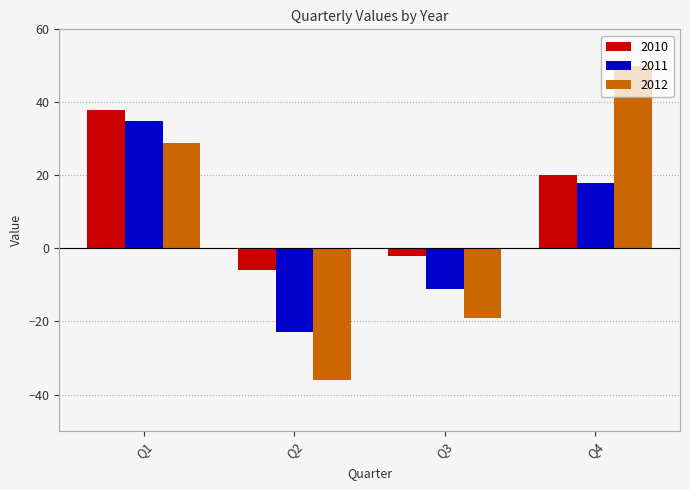

What is the average value of the 2012 series?

6